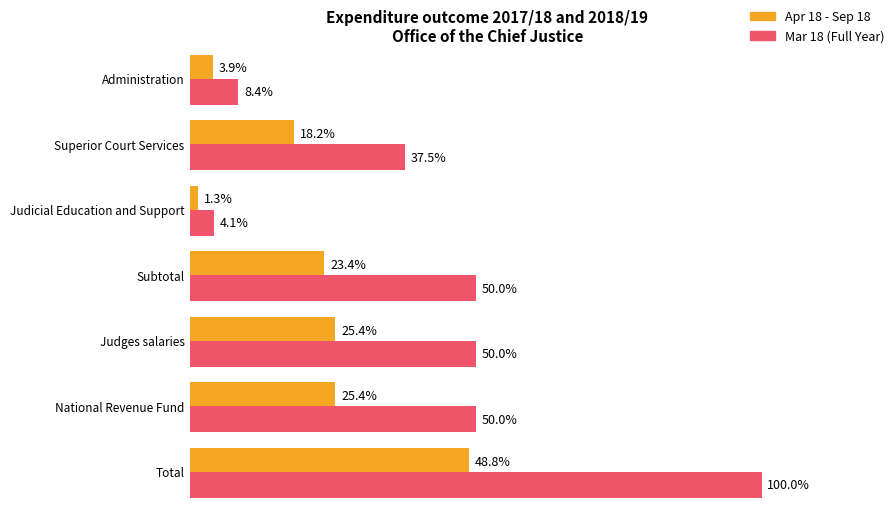

List the series in order of their peak value, lowest first.

Apr 18 - Sep 18, Mar 18